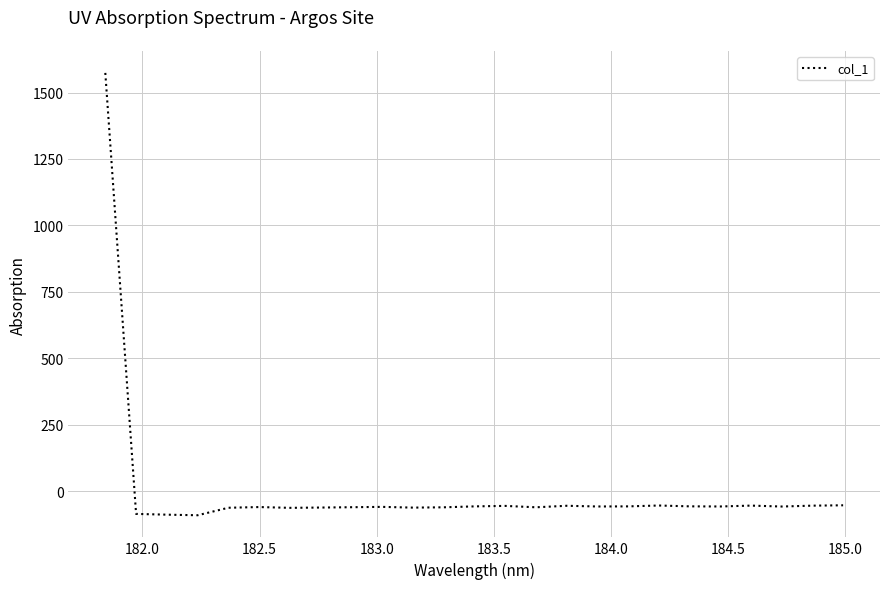

What is the difference between the maximum and minimum values?

1664.5